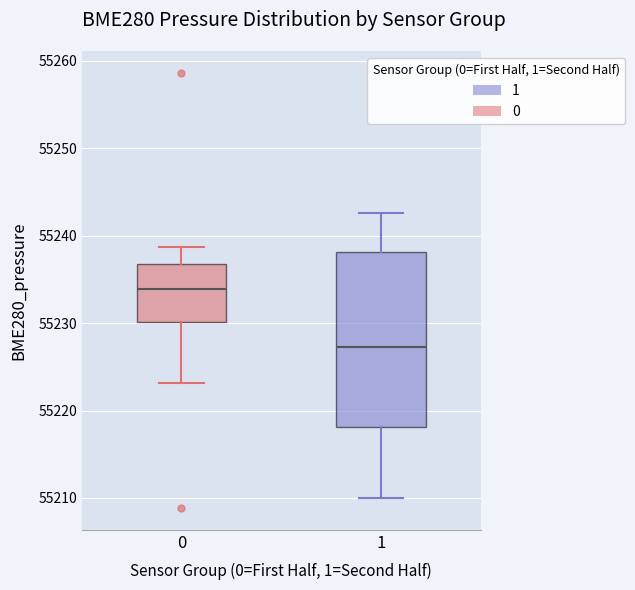

Where does the upper whisker of the box at x = 0 end on the y-axis? The values are not printed on the chart, so give them approximately, as read against the axis.

55239